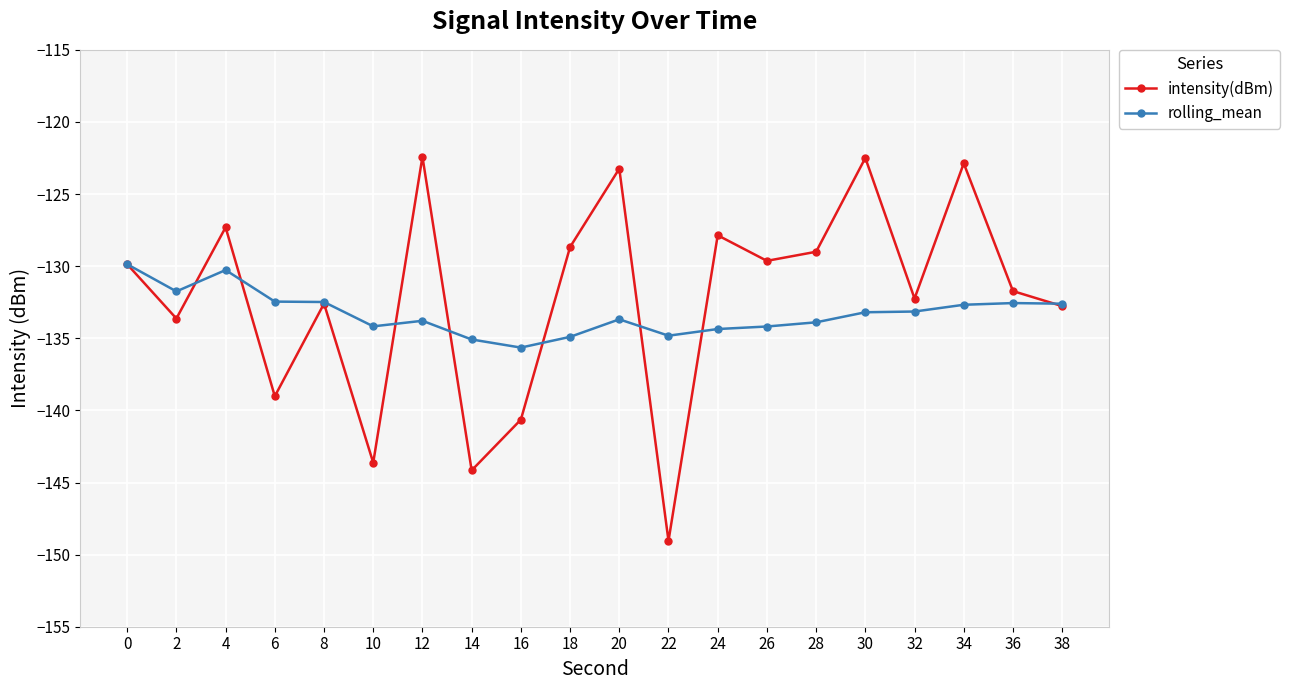

What is the total value across all series at 34?

-255.5